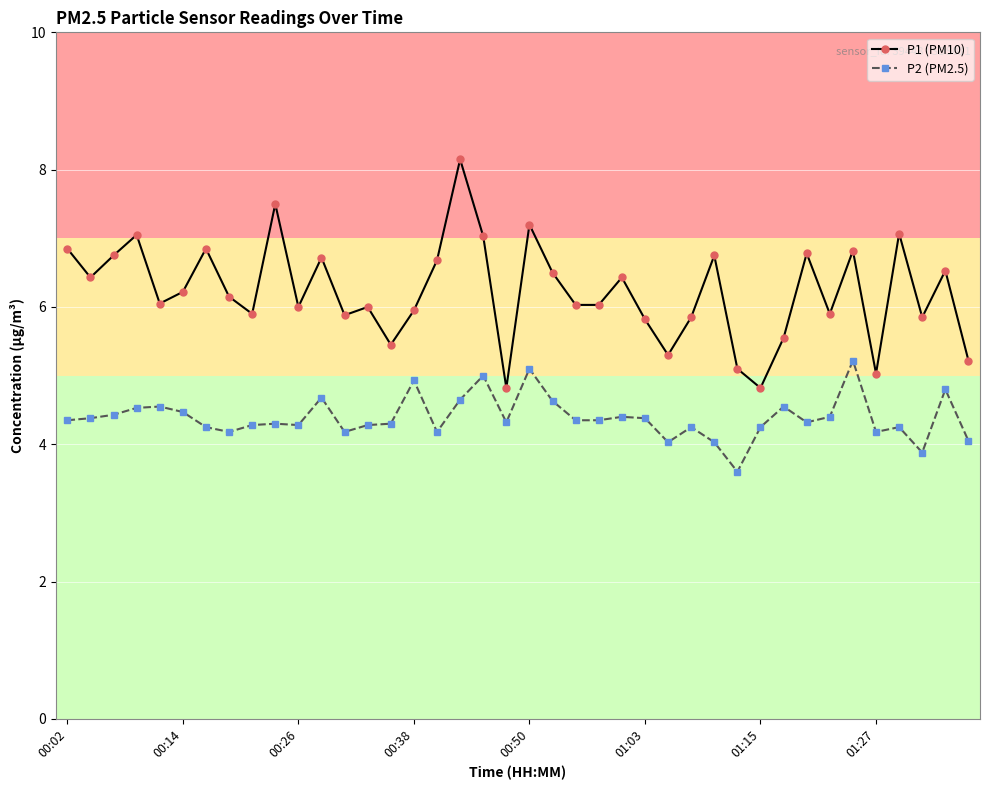

What is the value of the P2 (PM2.5) point at the 16th from the left?

4.9